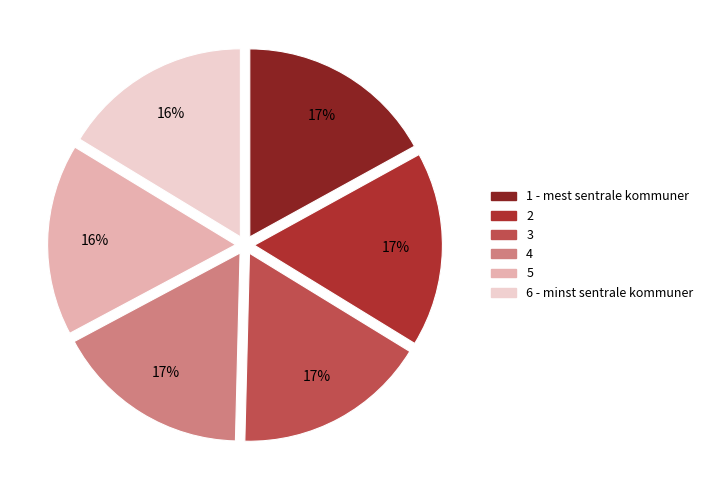

To the nearest percent, what is the difference between the largest and smallest slice percentages?

1%